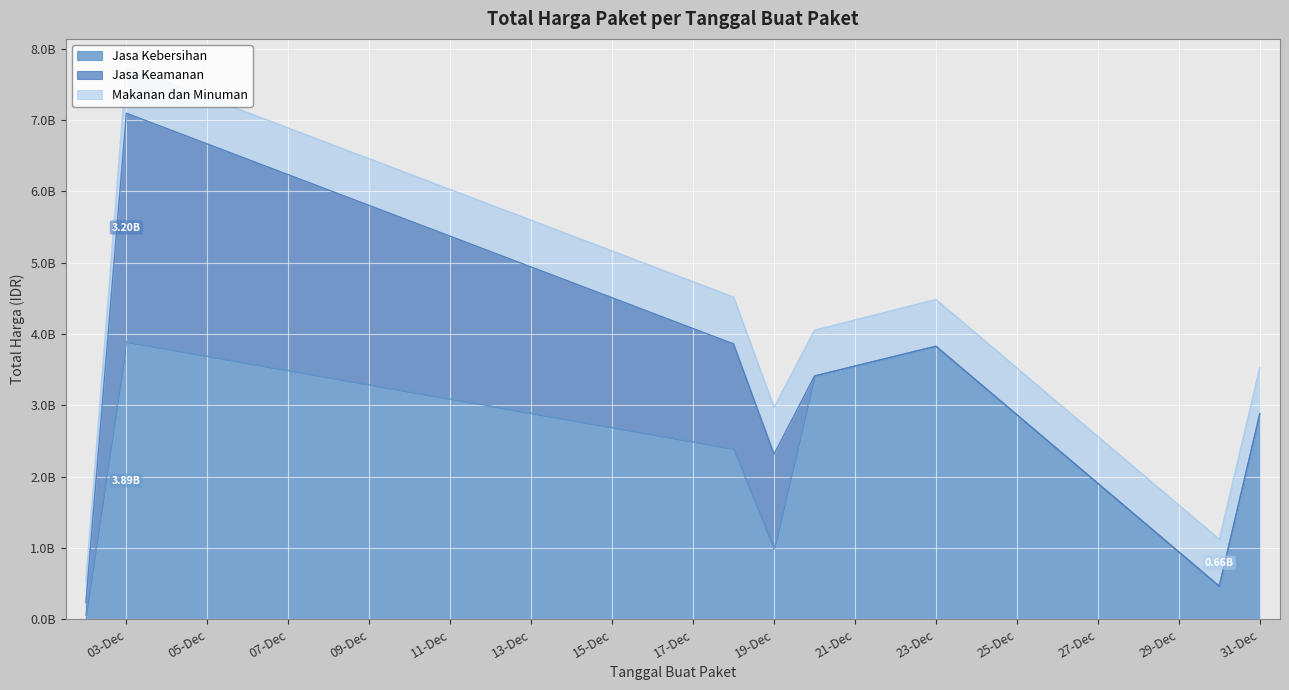

Count the number of categories in the chart.

8